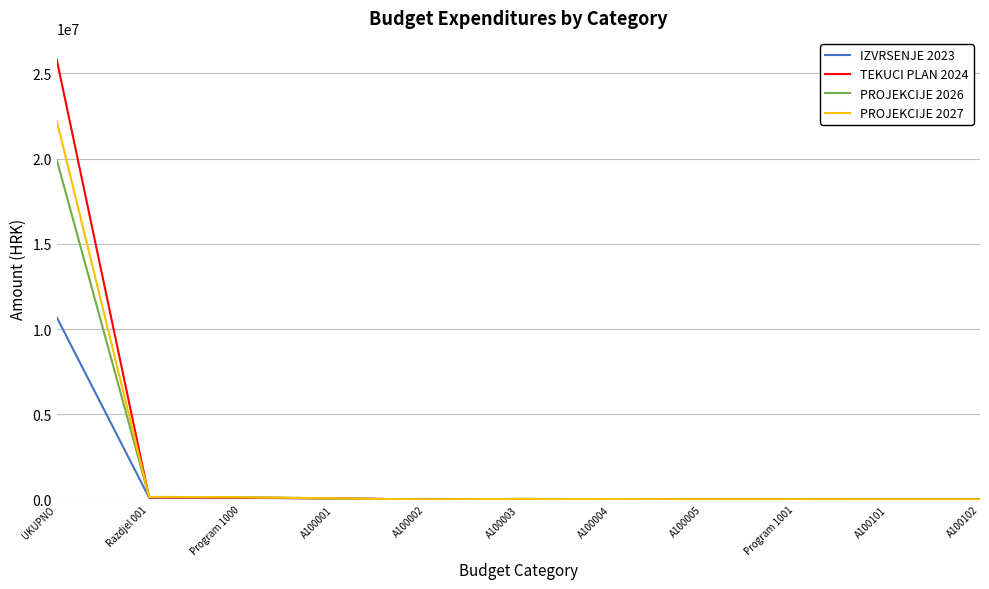

At which category is the sum across all series the highest?

UKUPNO